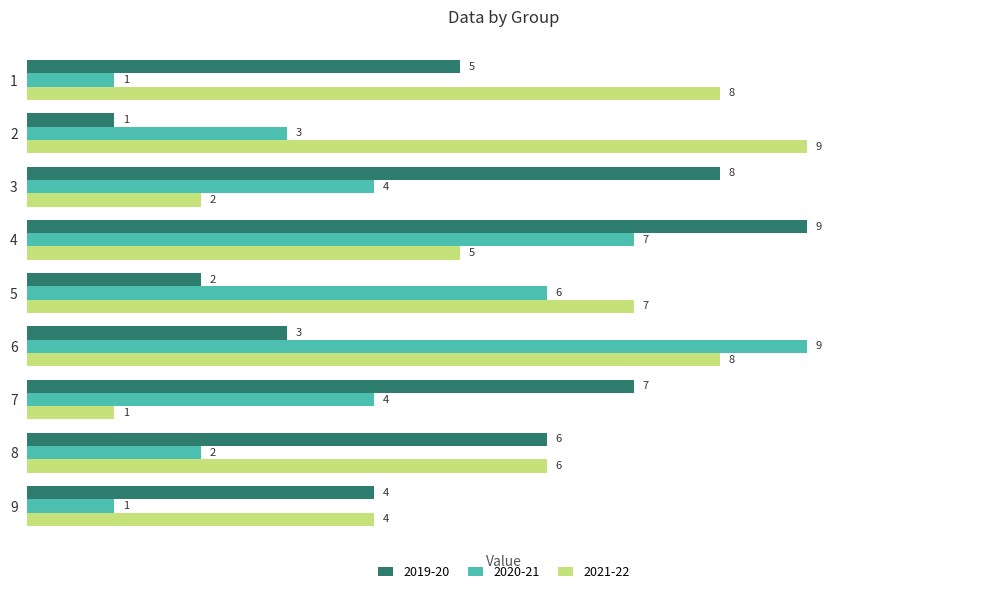

The 2020-21 series shows 2 at 1. True or false?

False